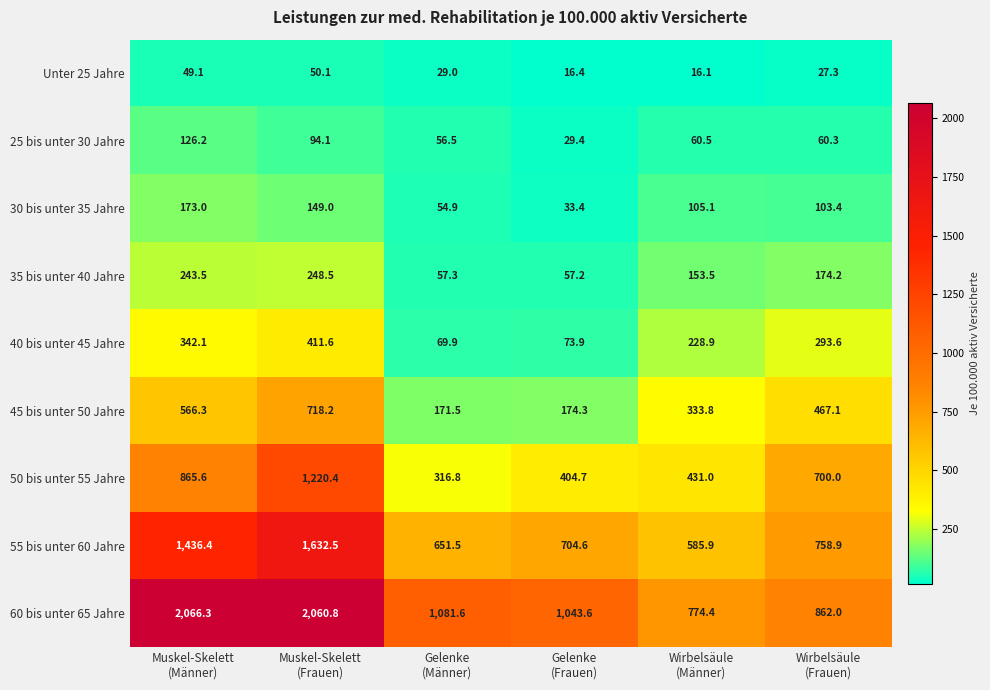

Which series has the largest range (max minus min)?

60 bis unter 65 Jahre